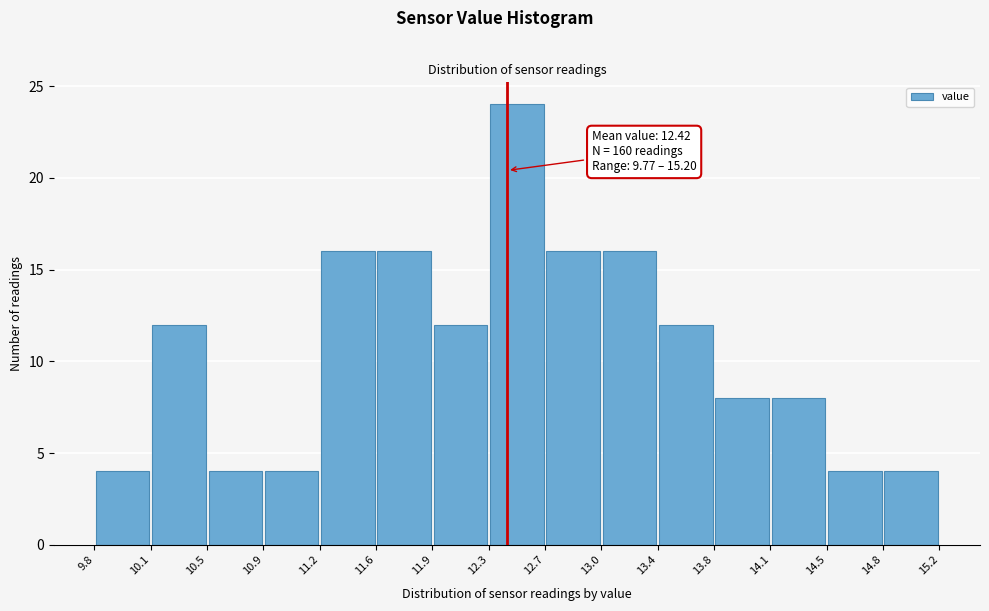

Which range on the x-axis has the tallest bar?

12.3 to 12.7